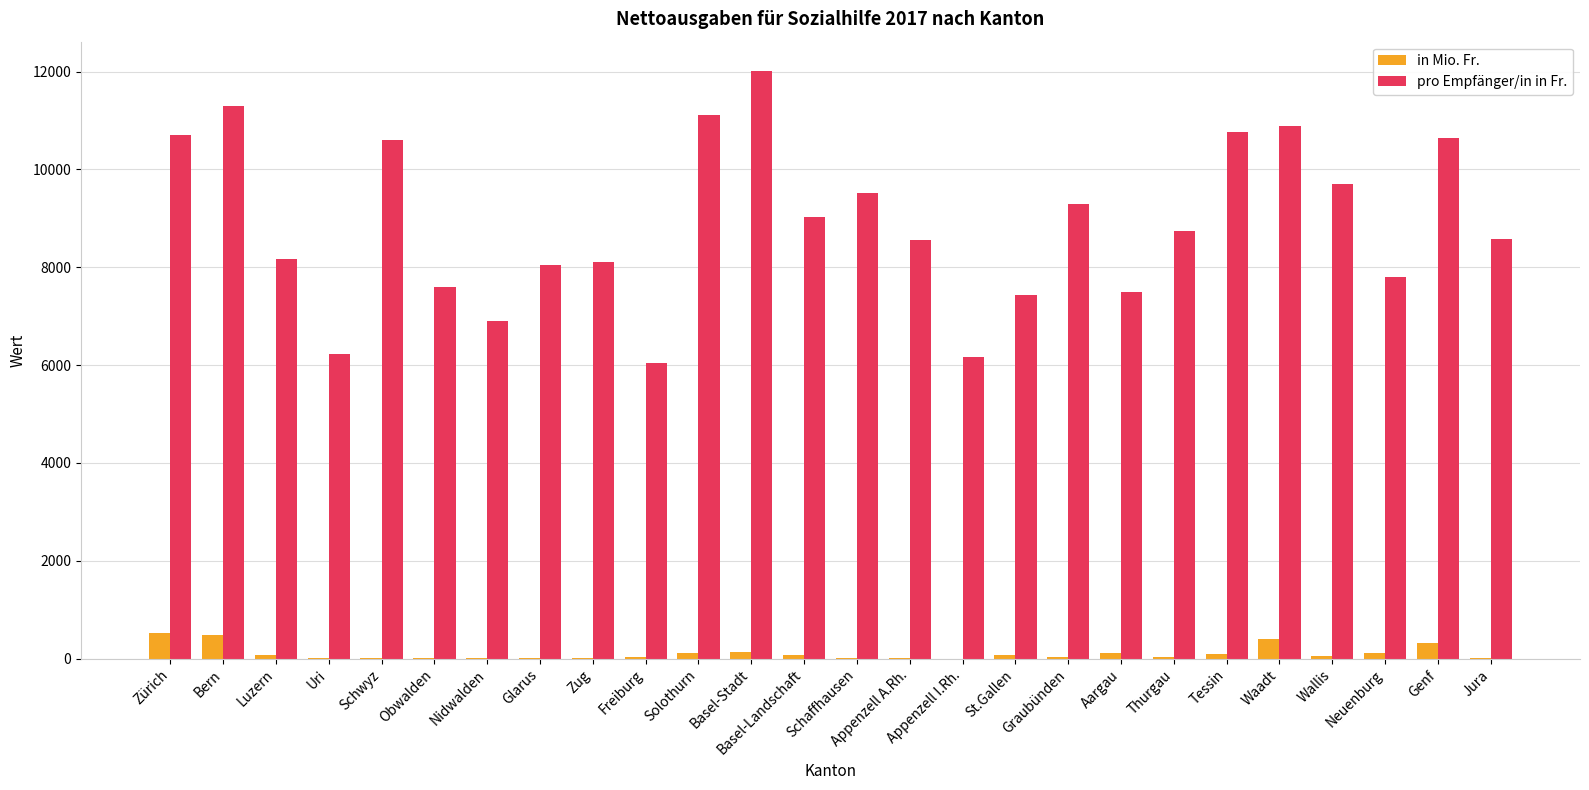

Which label corresponds to the largest value in the chart?

Basel-Stadt